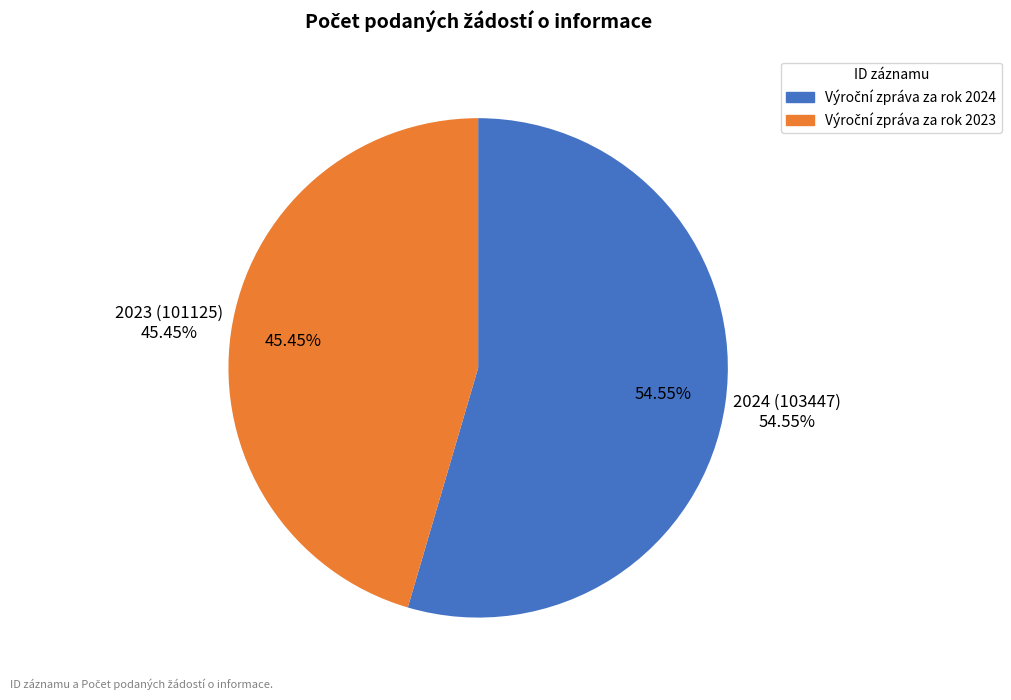

What percentage do 101125 and 103447 together represent?

100.0%